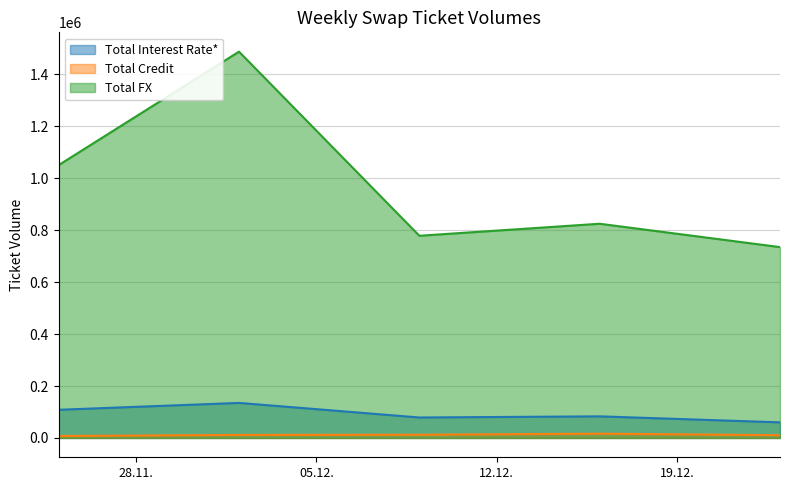

Rank the categories by Total FX value from lowest to highest.

2022-12-23, 2022-12-09, 2022-12-16, 2022-11-25, 2022-12-02